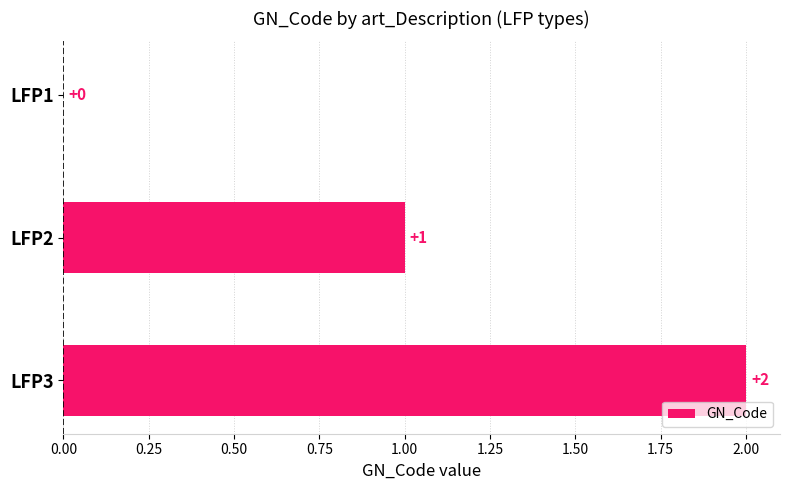

How many values are between 0 and 2?

3